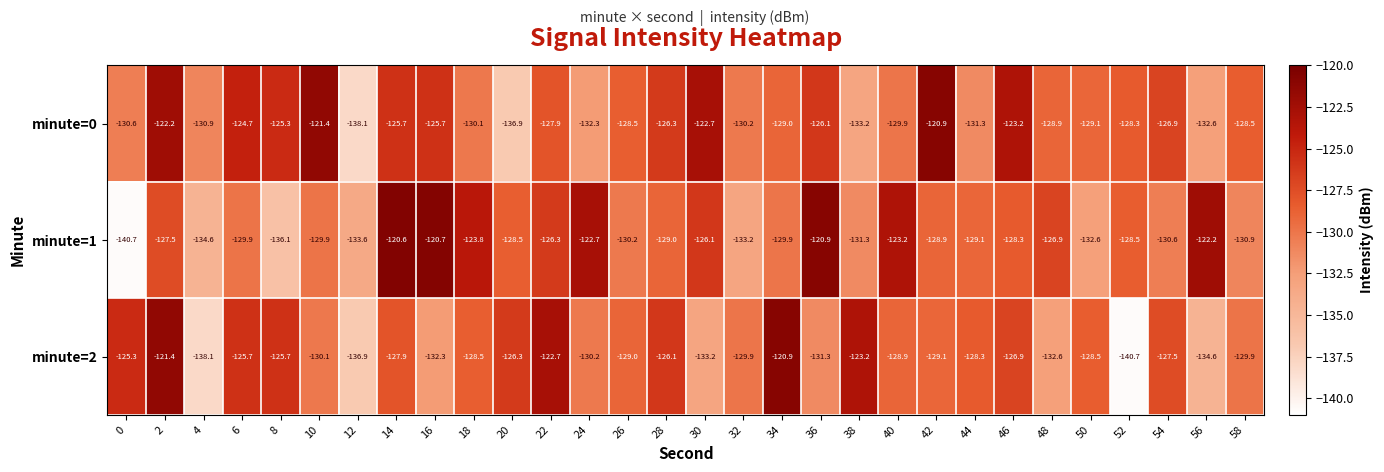

What is the minimum value for minute=2?

-140.7